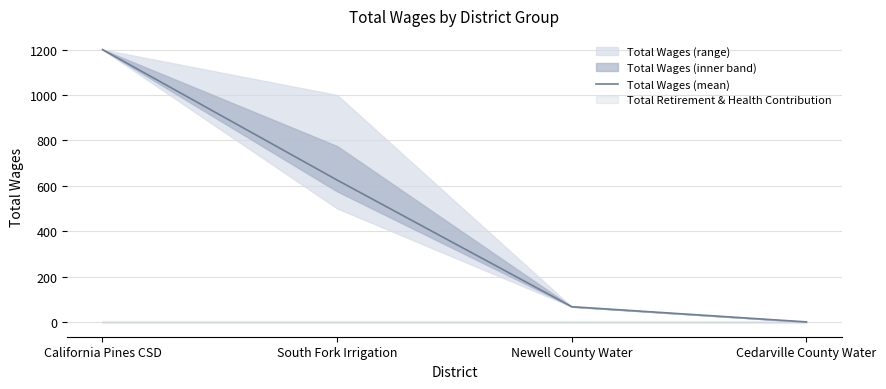

Count the number of data series in this chart.

2